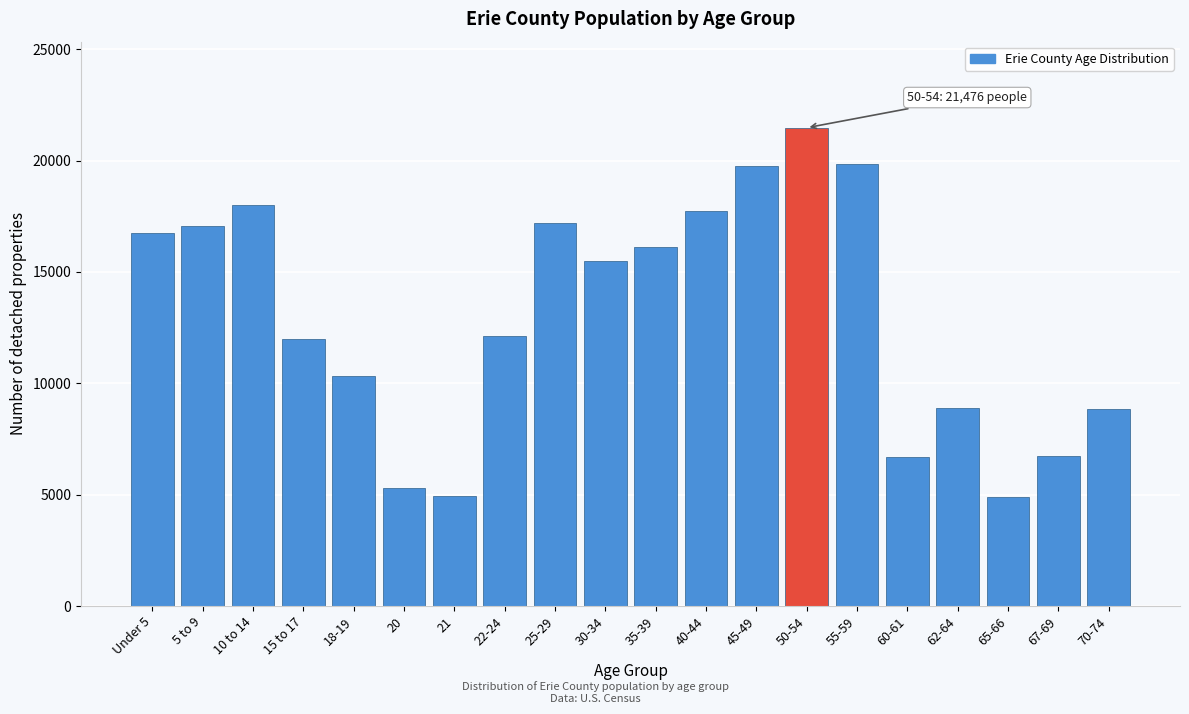

What is the difference between the maximum and second lowest values?

16558